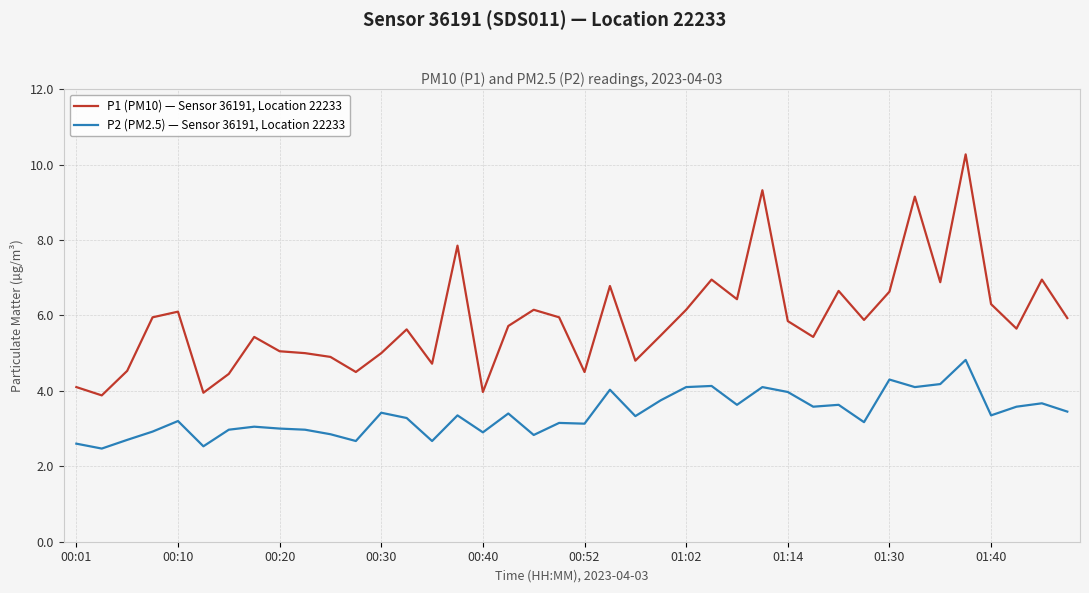

Rank the series by their maximum value, from lowest to highest.

P2 (PM2.5) — Sensor 36191, Location 22233, P1 (PM10) — Sensor 36191, Location 22233